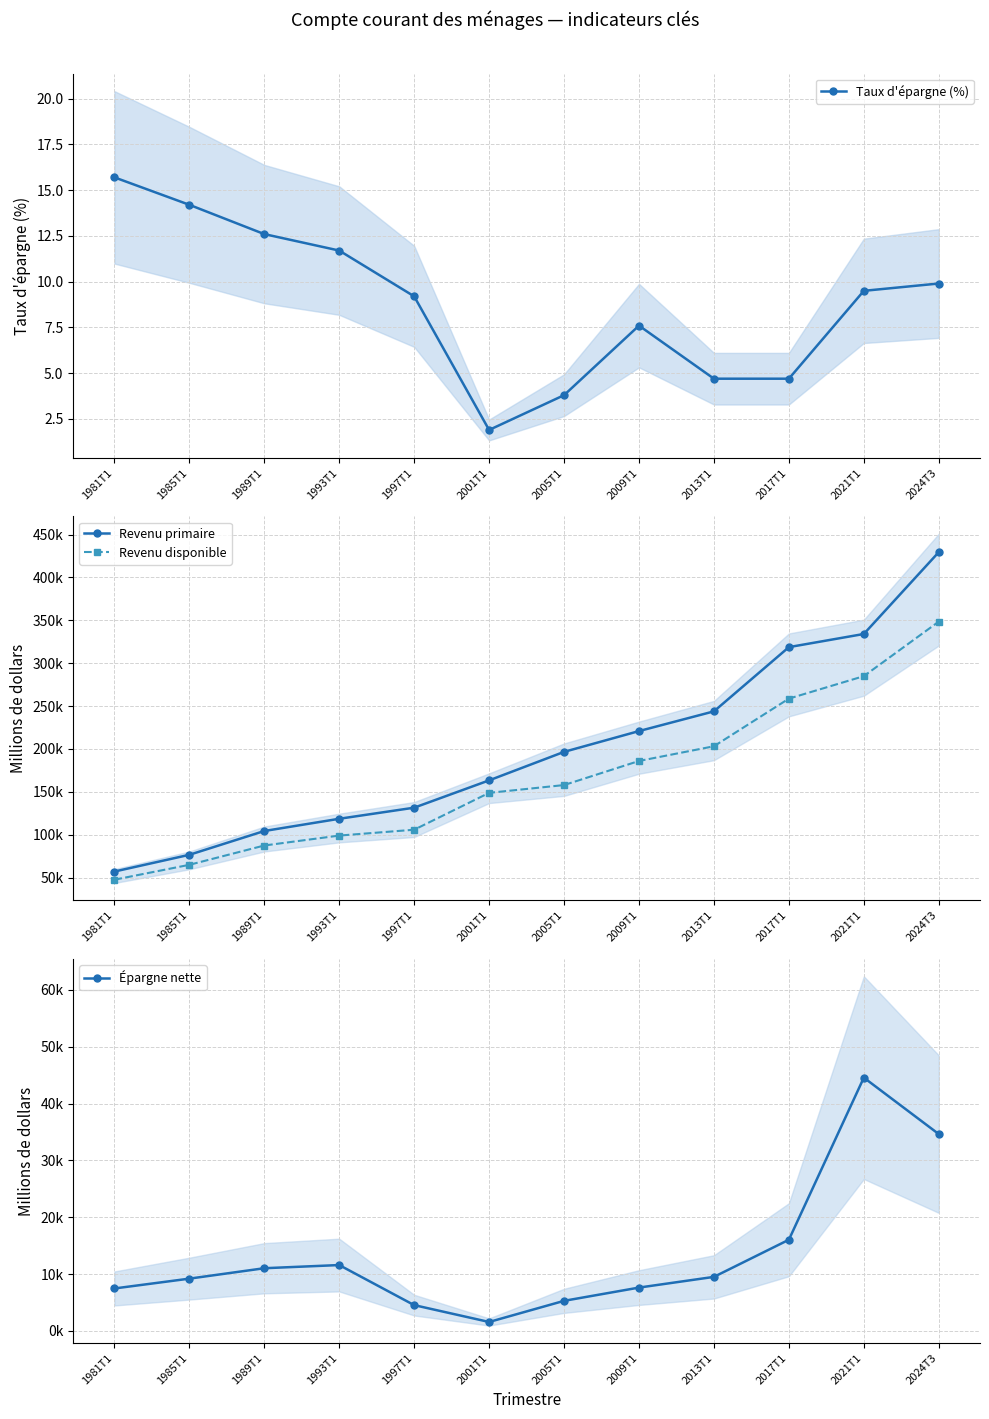

How many lines are shown in the chart?

4